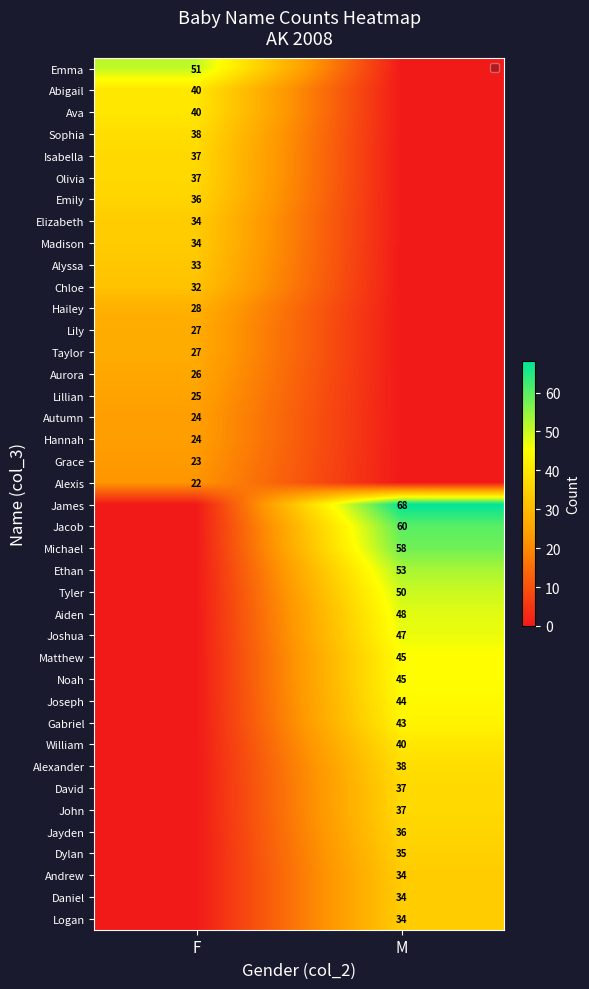

Which label corresponds to the largest value in the chart?

M